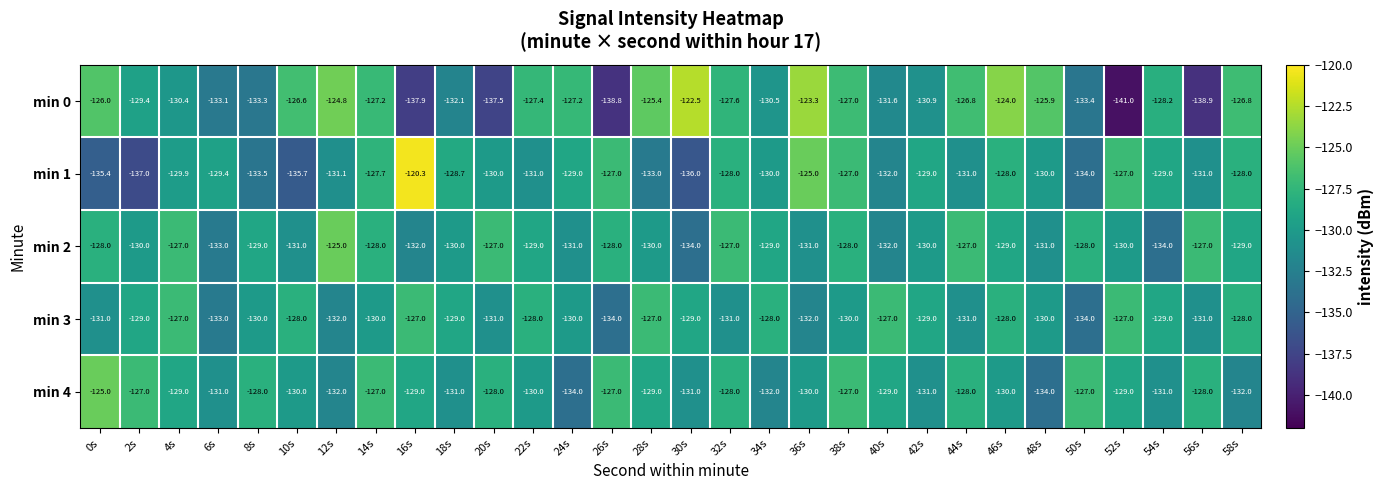

Is it true that min 4 equals -55.7 at 6s?

False